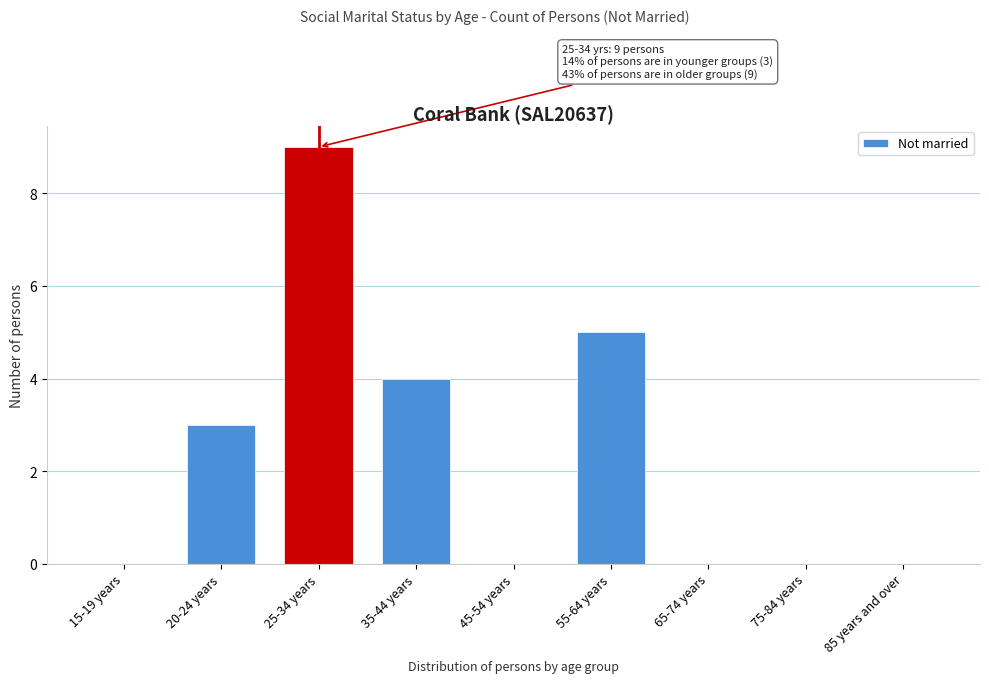

Reading right to left, transcribe all the data shown in this chart.

85 years and over=0	75-84 years=0	65-74 years=0	55-64 years=5	45-54 years=0	35-44 years=4	25-34 years=9	20-24 years=3	15-19 years=0